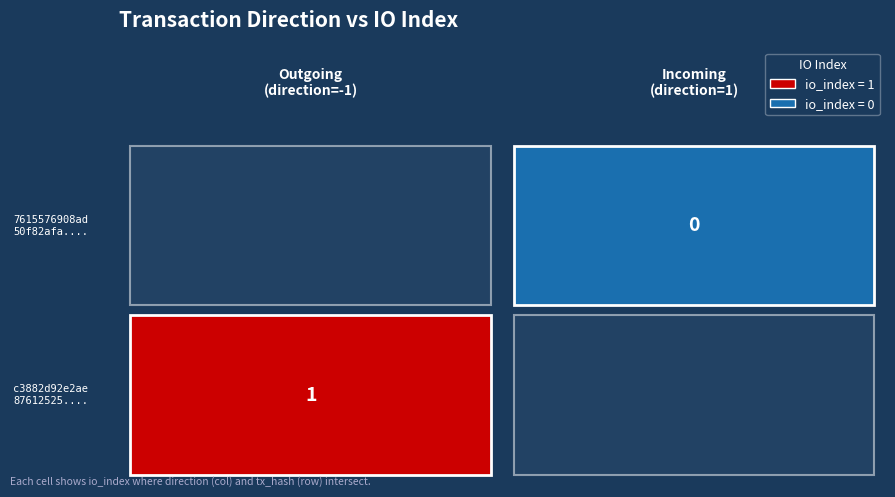

Where is 7615576908ad50f82afab2691c0905325e75ece nearest to the value 0?

1